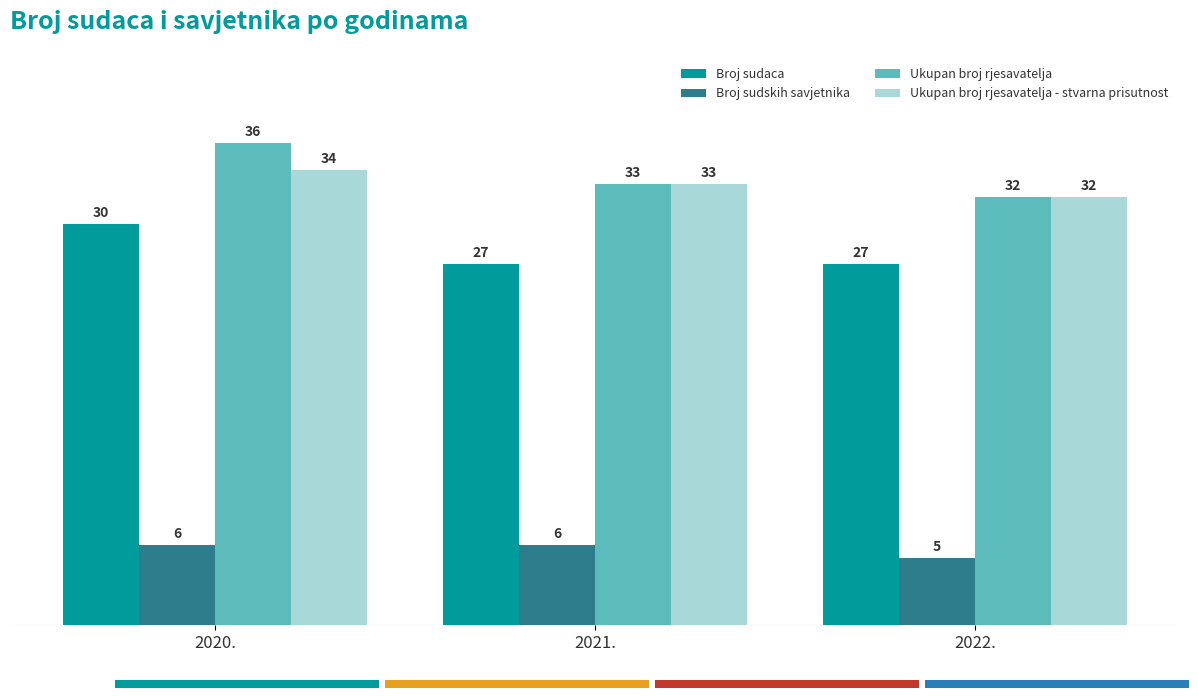

What is the value of the Ukupan broj rjesavatelja bar at the 2nd from the left?

33